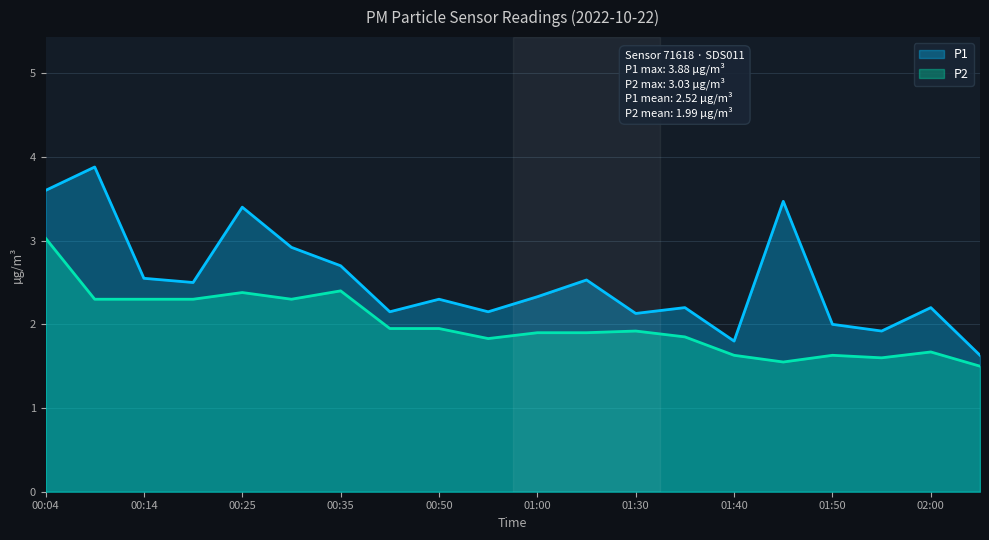

What is the difference between the P2 values at 00:55 and 00:50?

0.1